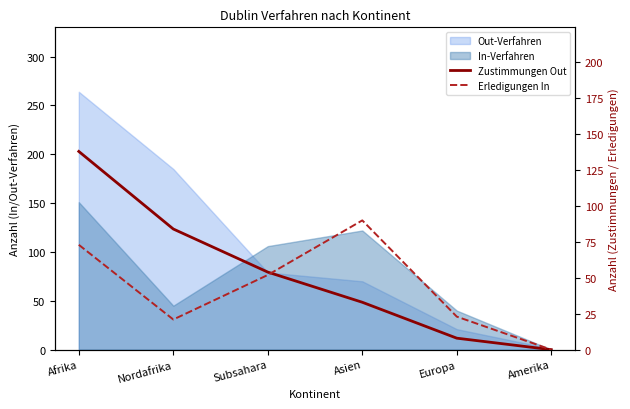

At which label is Erledigungen In closest to 45?

Subsahara